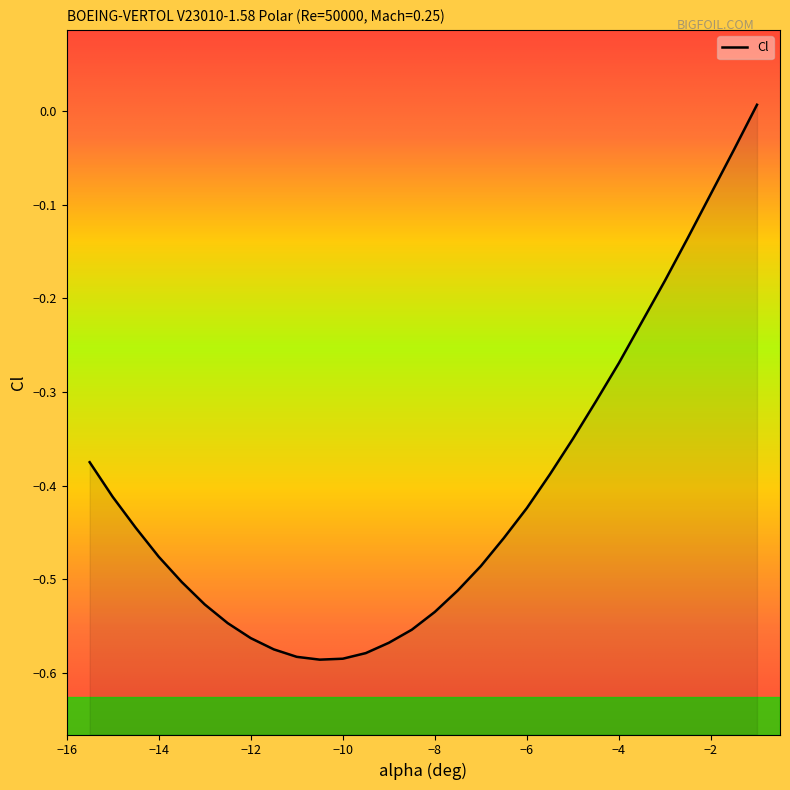

What is the smallest value displayed?

-0.6